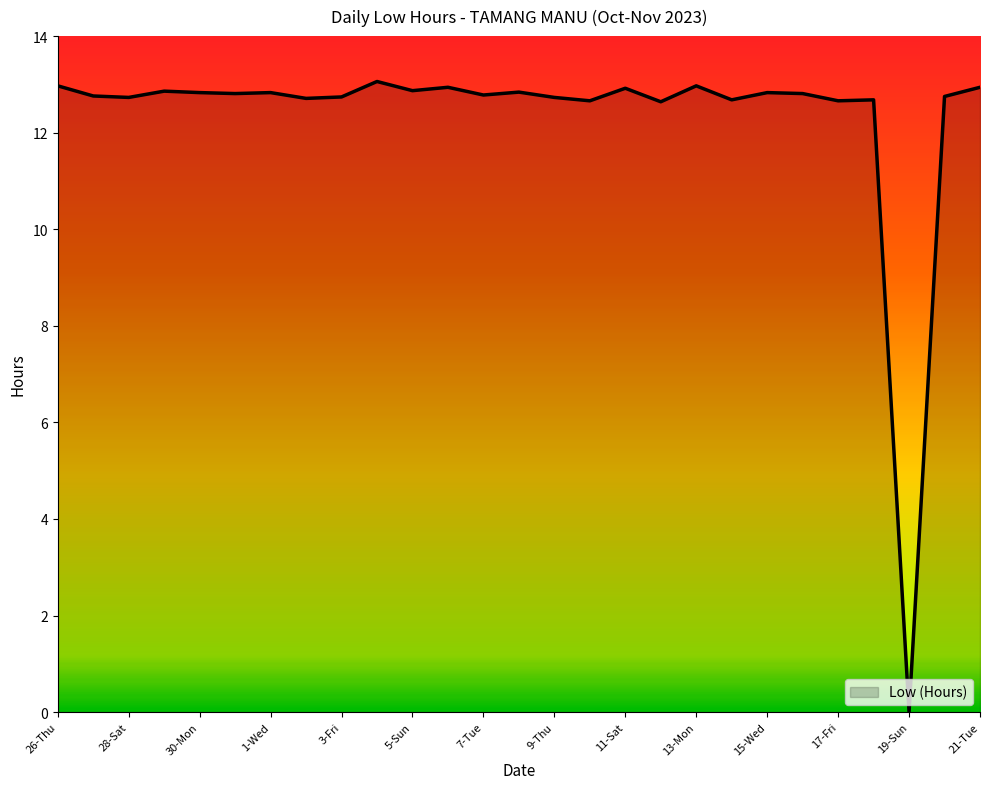

What is the greatest value displayed?

13.1